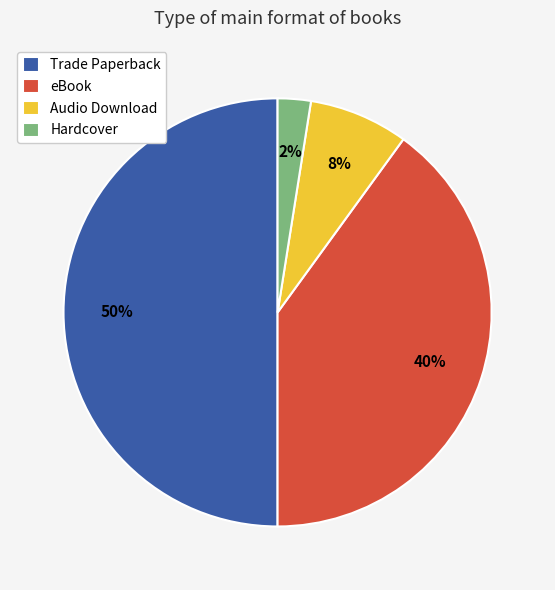

What is the smallest slice in the pie chart?

Hardcover